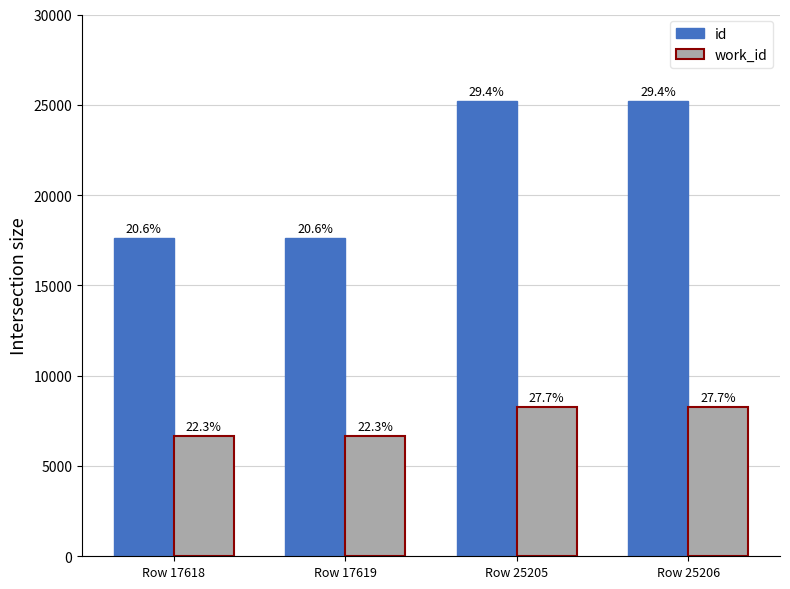

Is it true that work_id equals 3722 at Row 25206?

False